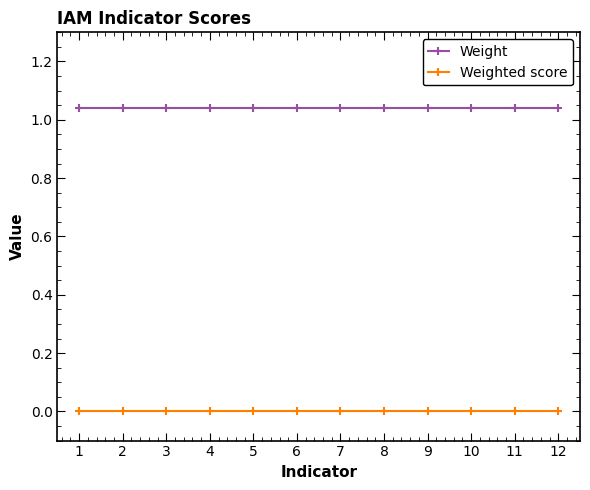

The Weight series shows 1.7 at 8. True or false?

False